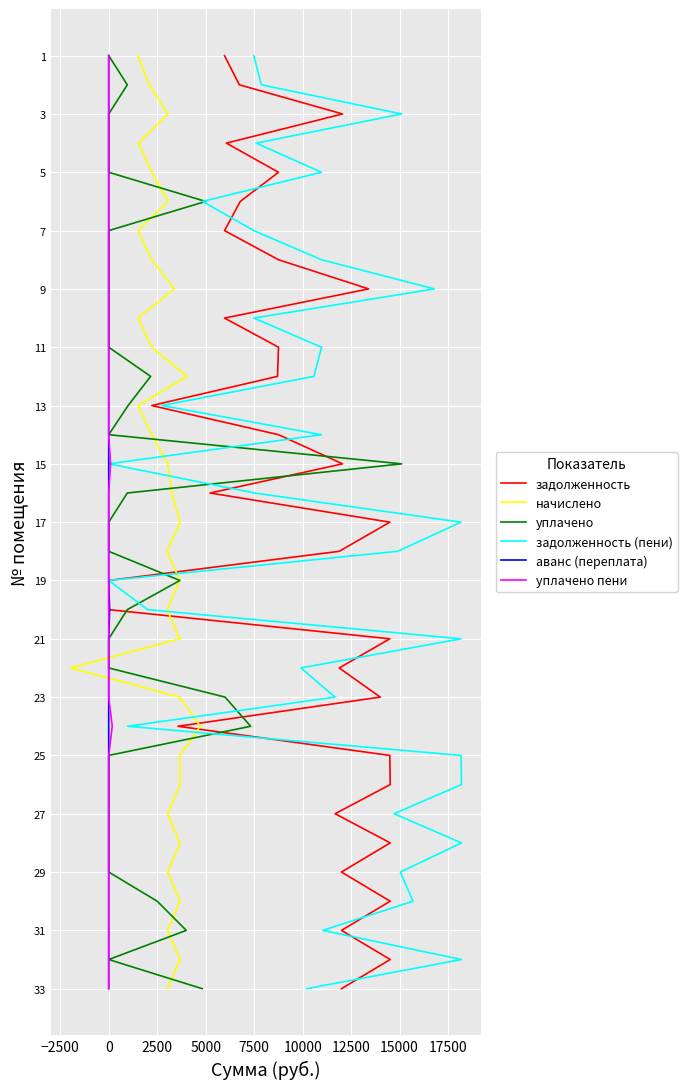

What are all the series names shown in the legend?

задолженность, начислено, уплачено, задолженность (пени), аванс (переплата), уплачено пени